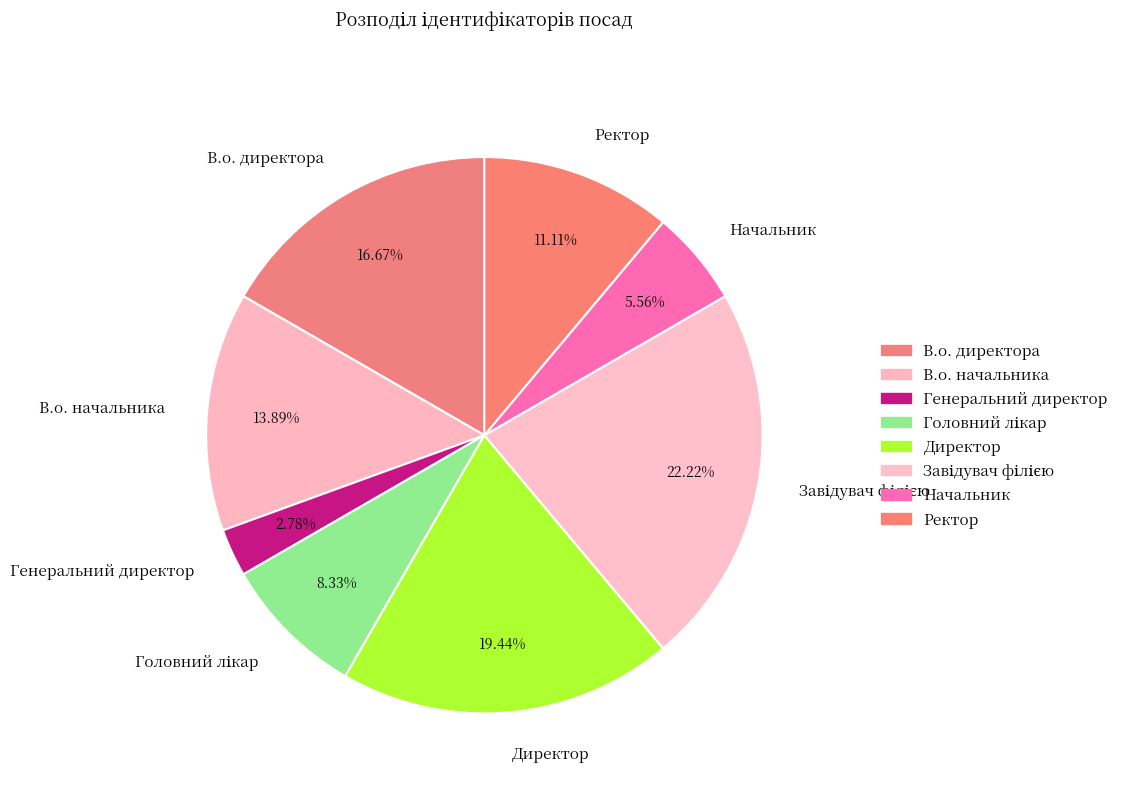

What is the ratio of the value at Ректор to the value at В.о. директора?

0.7